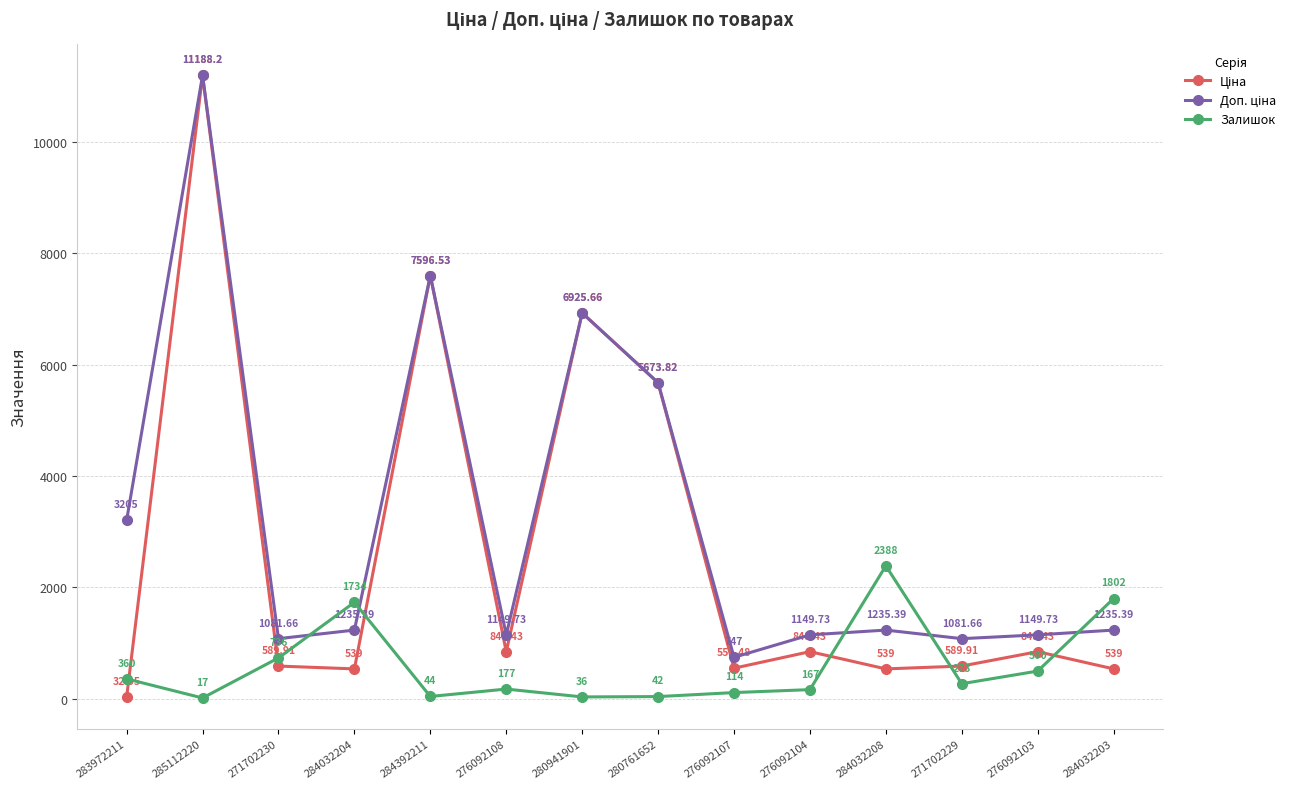

At how many categories does at least one series exceed 10230?

1